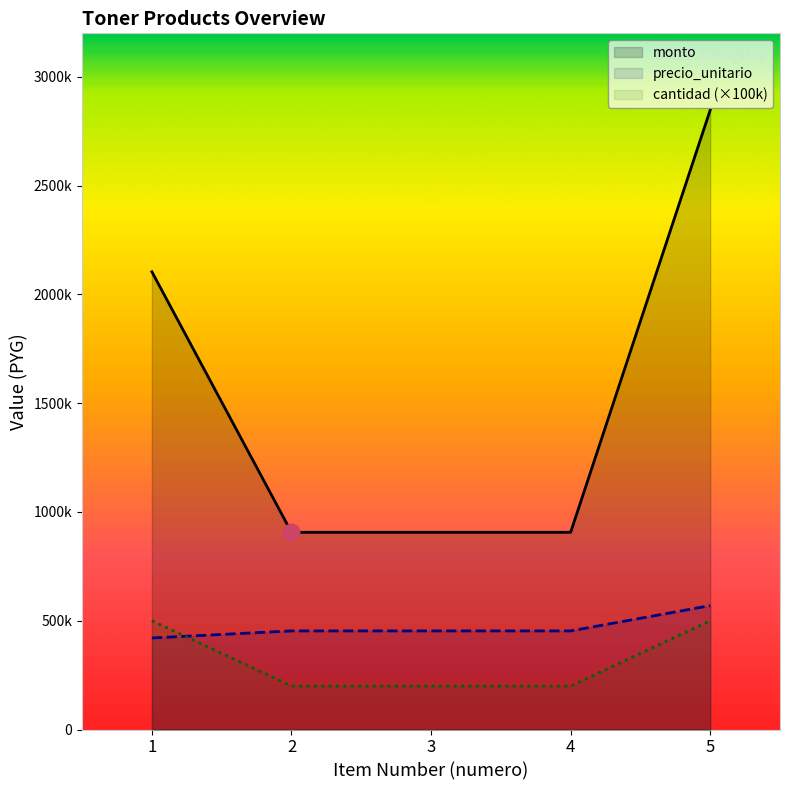

Which category has the lowest value in the cantidad (×100k) series?

2